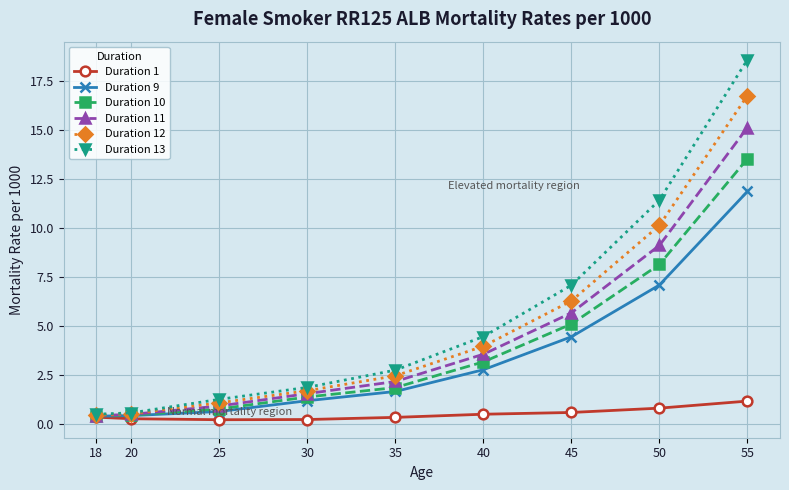

At which label does Duration 13 reach its peak?

55